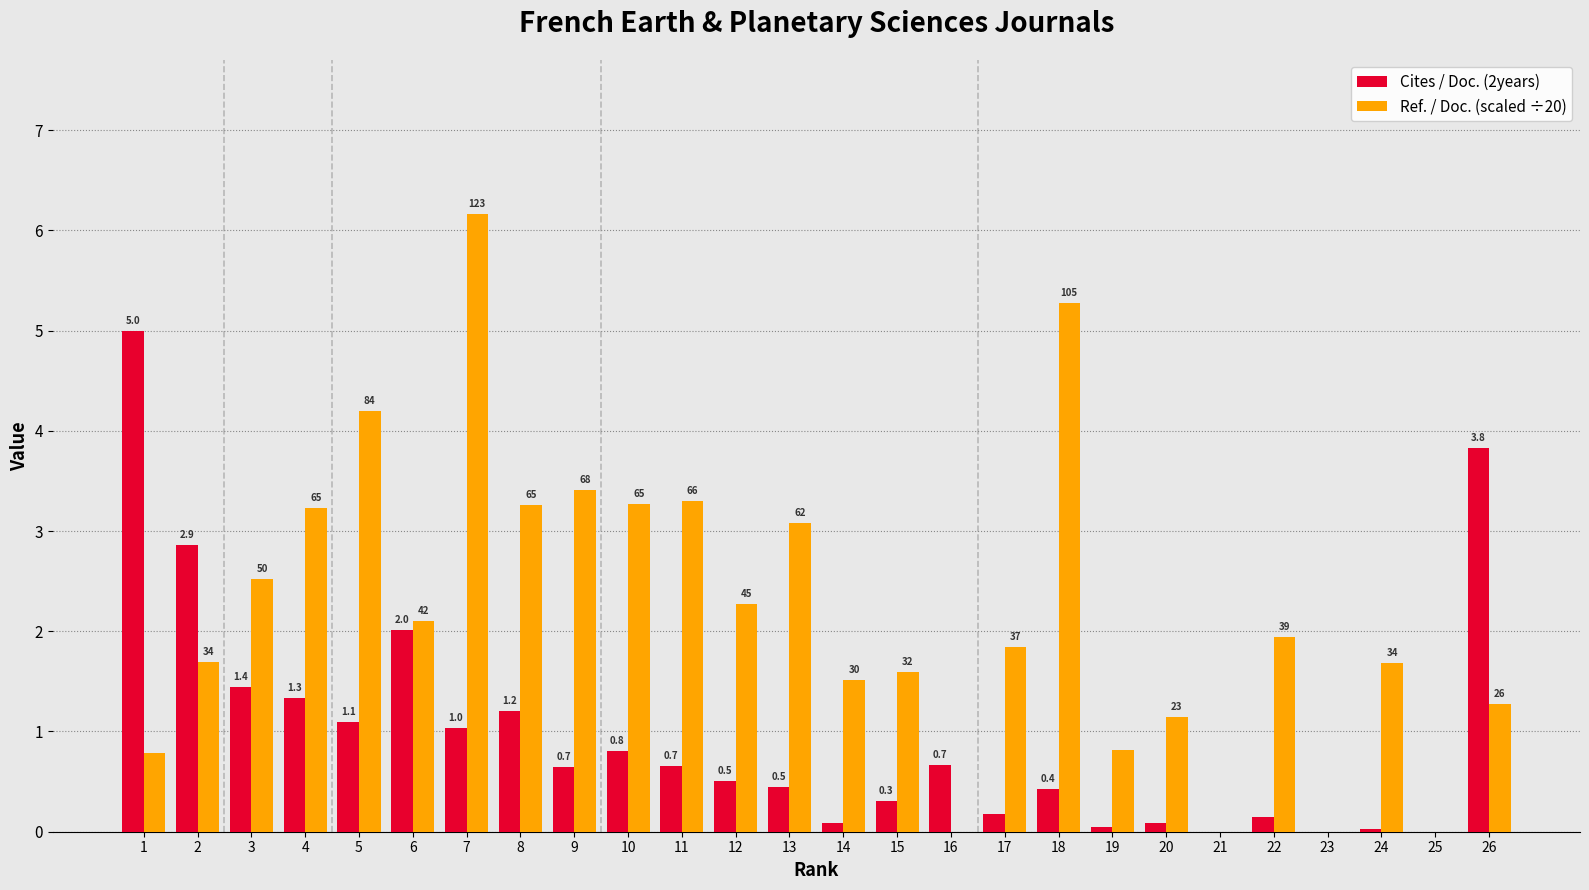

Which series has the largest range (max minus min)?

Ref. / Doc. (scaled ÷20)